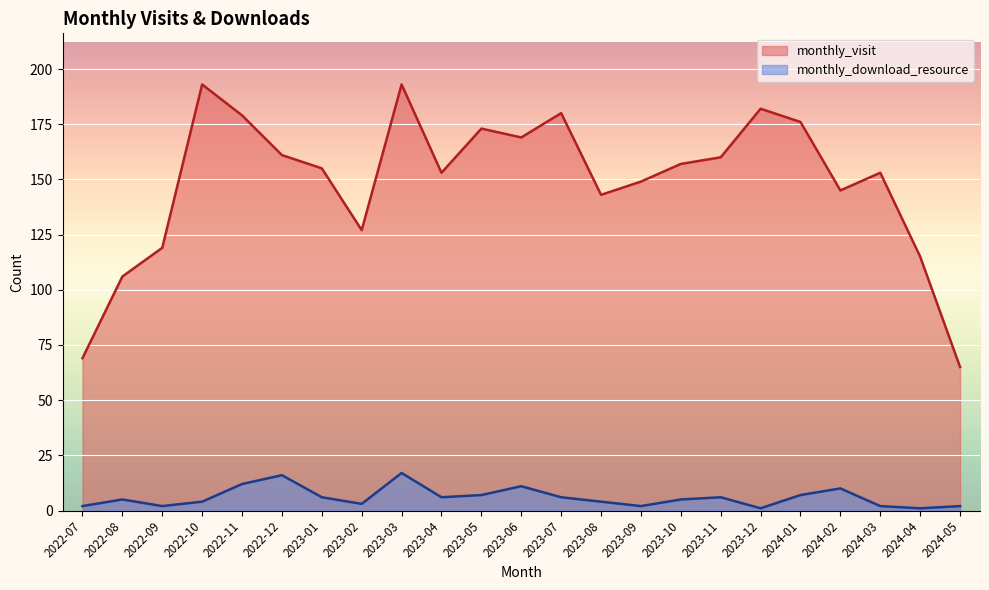

What is the label of the 4th point from the left?

2022-10